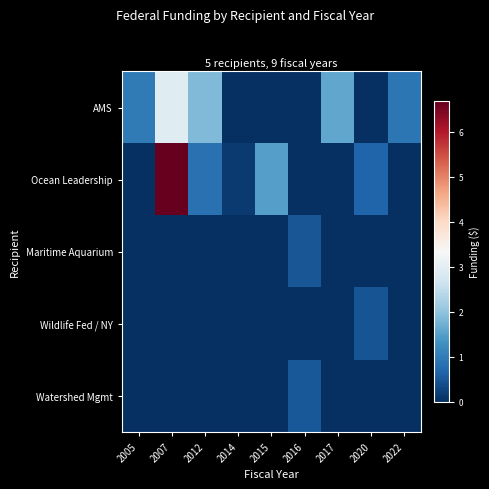

At which category is the sum across all series the highest?

2007